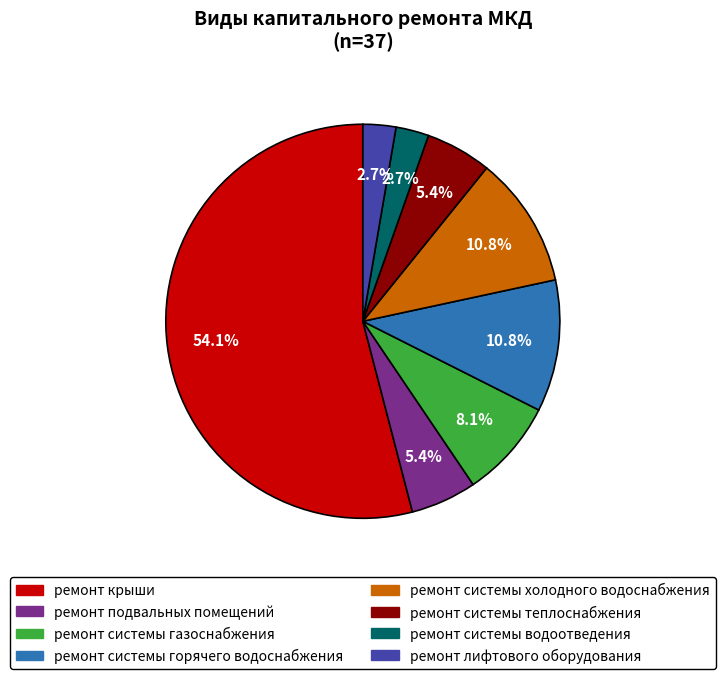

Between ремонт системы горячего водоснабжения and ремонт системы теплоснабжения, which is larger?

ремонт системы горячего водоснабжения